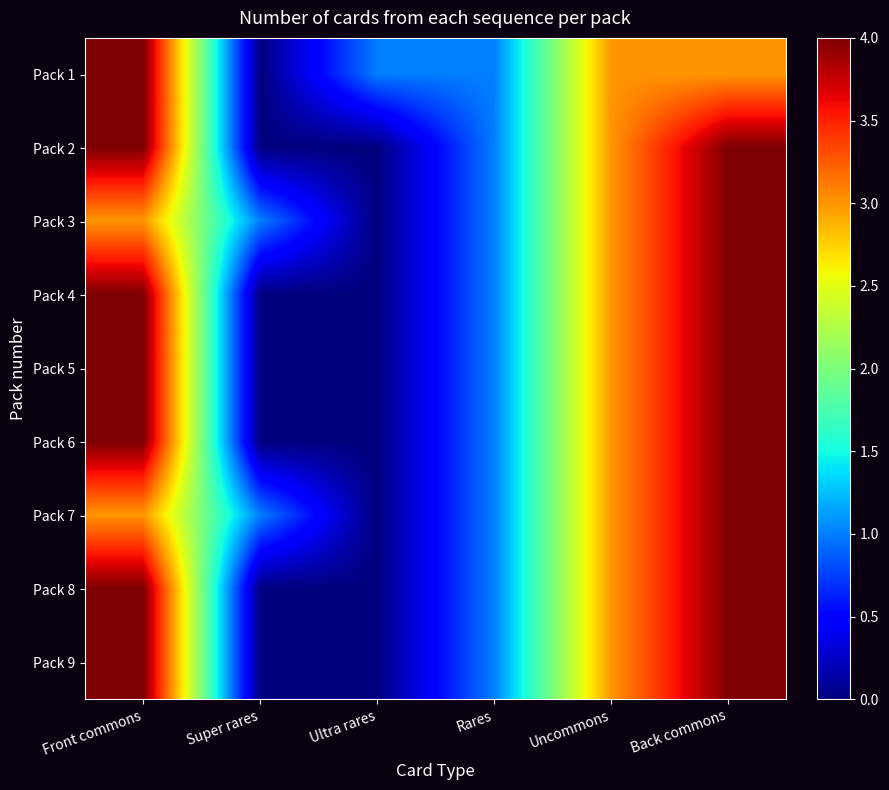

Reading left to right, list all the values displayed in this chart.

Pack 1: Front commons=4	Super rares=0	Ultra rares=1	Rares=1	Uncommons=3	Back commons=3
Pack 2: Front commons=4	Super rares=0	Ultra rares=0	Rares=1	Uncommons=3	Back commons=4
Pack 3: Front commons=3	Super rares=1	Ultra rares=0	Rares=1	Uncommons=3	Back commons=4
Pack 4: Front commons=4	Super rares=0	Ultra rares=0	Rares=1	Uncommons=3	Back commons=4
Pack 5: Front commons=4	Super rares=0	Ultra rares=0	Rares=1	Uncommons=3	Back commons=4
Pack 6: Front commons=4	Super rares=0	Ultra rares=0	Rares=1	Uncommons=3	Back commons=4
Pack 7: Front commons=3	Super rares=1	Ultra rares=0	Rares=1	Uncommons=3	Back commons=4
Pack 8: Front commons=4	Super rares=0	Ultra rares=0	Rares=1	Uncommons=3	Back commons=4
Pack 9: Front commons=4	Super rares=0	Ultra rares=0	Rares=1	Uncommons=3	Back commons=4